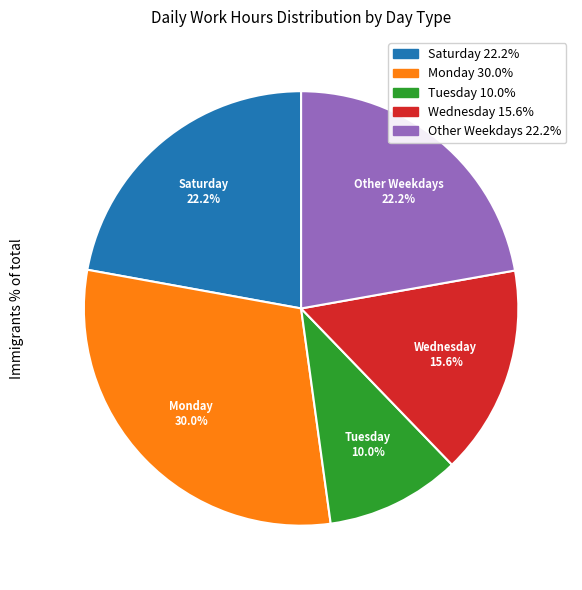

Is there any slice that represents more than half of the pie?

No